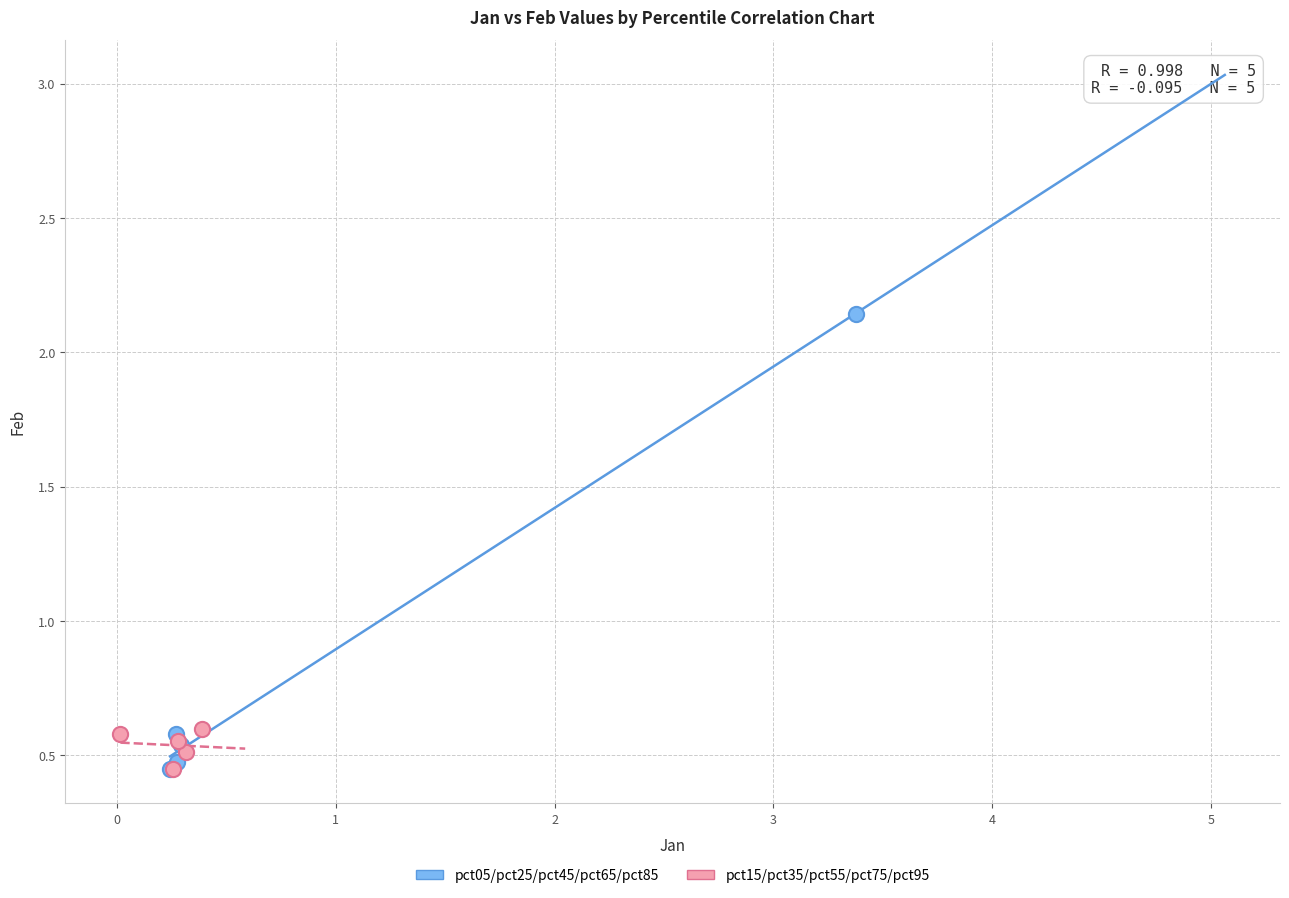

Which series has the widest spread of Y values?

pct05/pct25/pct45/pct65/pct85